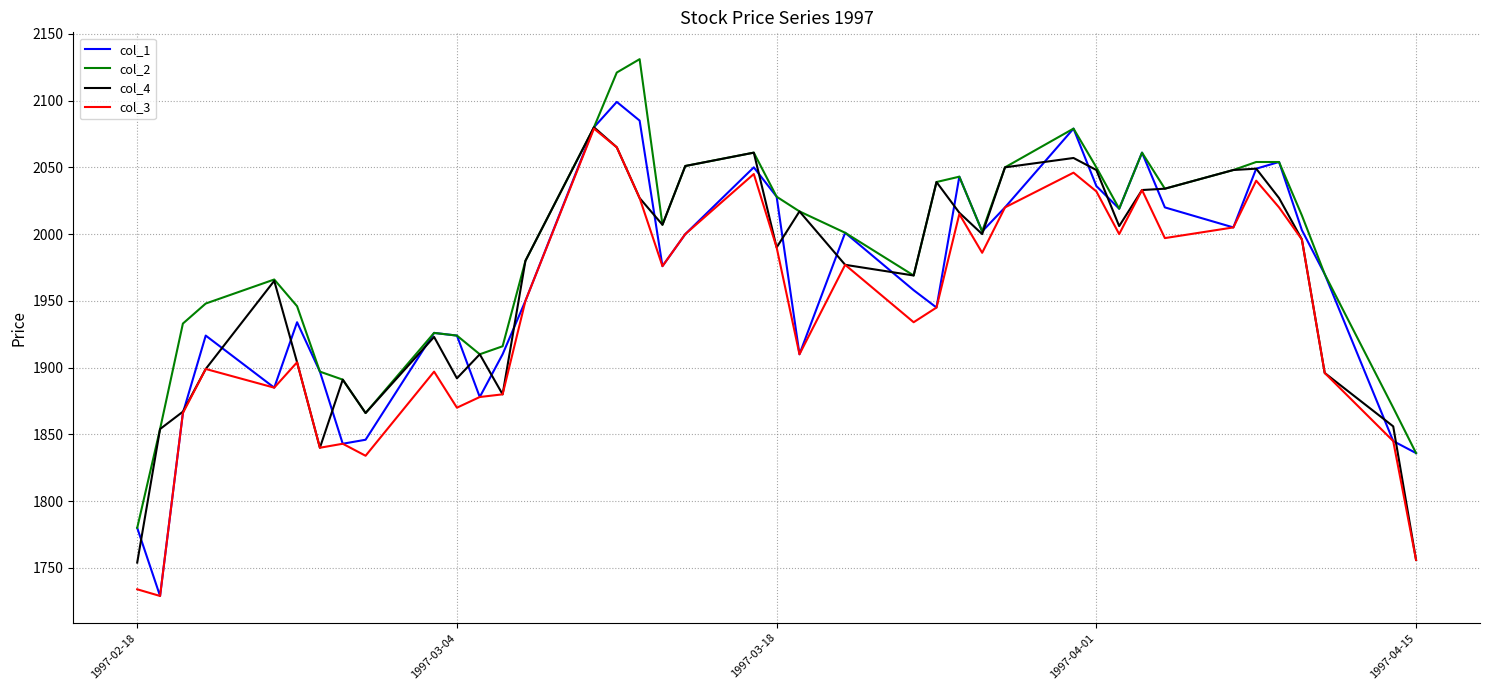

Which series has the widest spread of values?

col_1